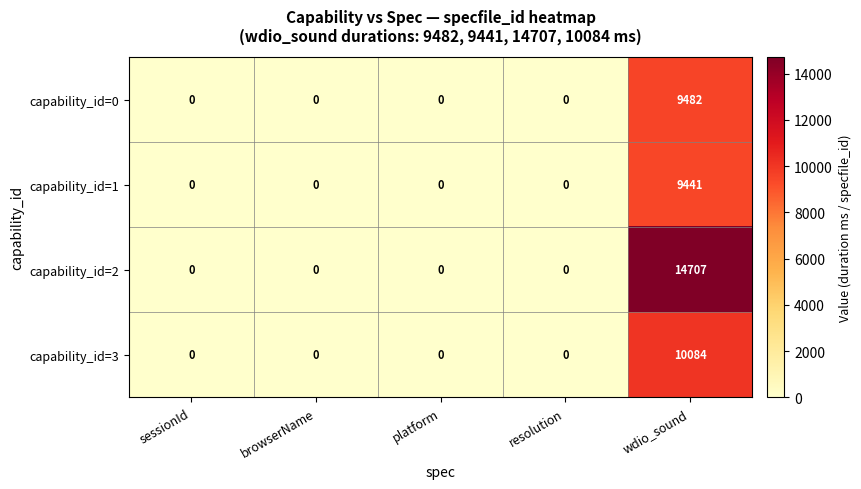

Which series has the widest spread of values?

capability_id=2